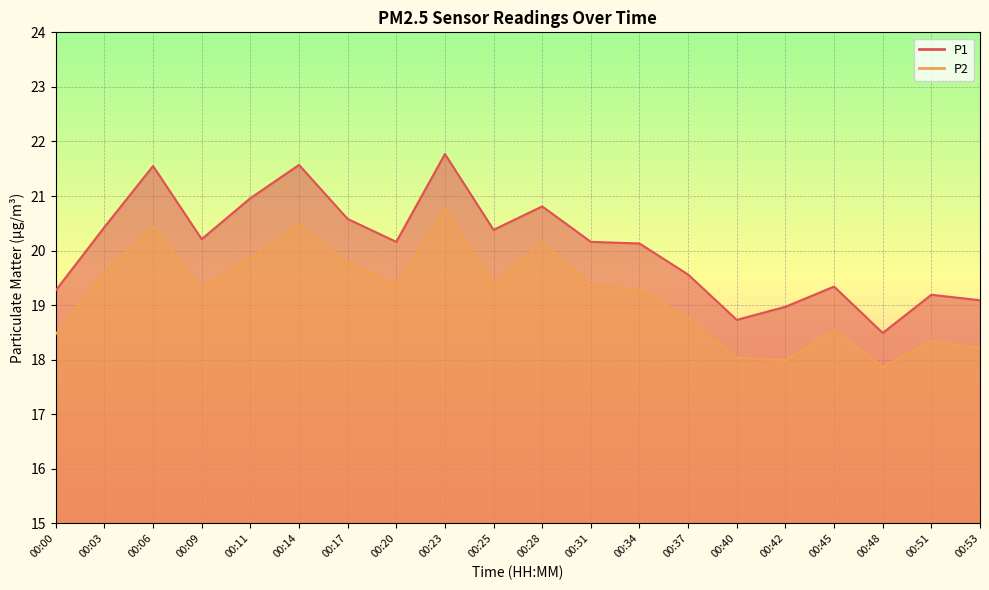

Which category has the lowest value across all series?

00:48